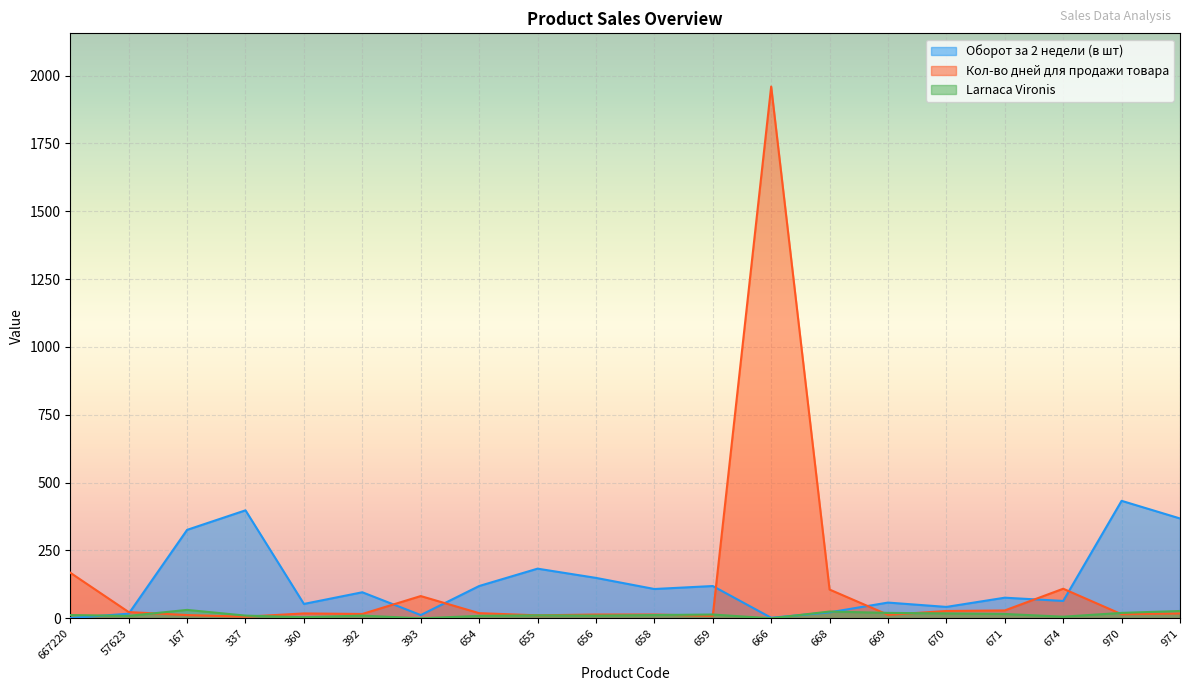

List the series in order of their peak value, highest first.

Кол-во дней для продажи товара, Оборот за 2 недели (в шт), Larnaca Vironis